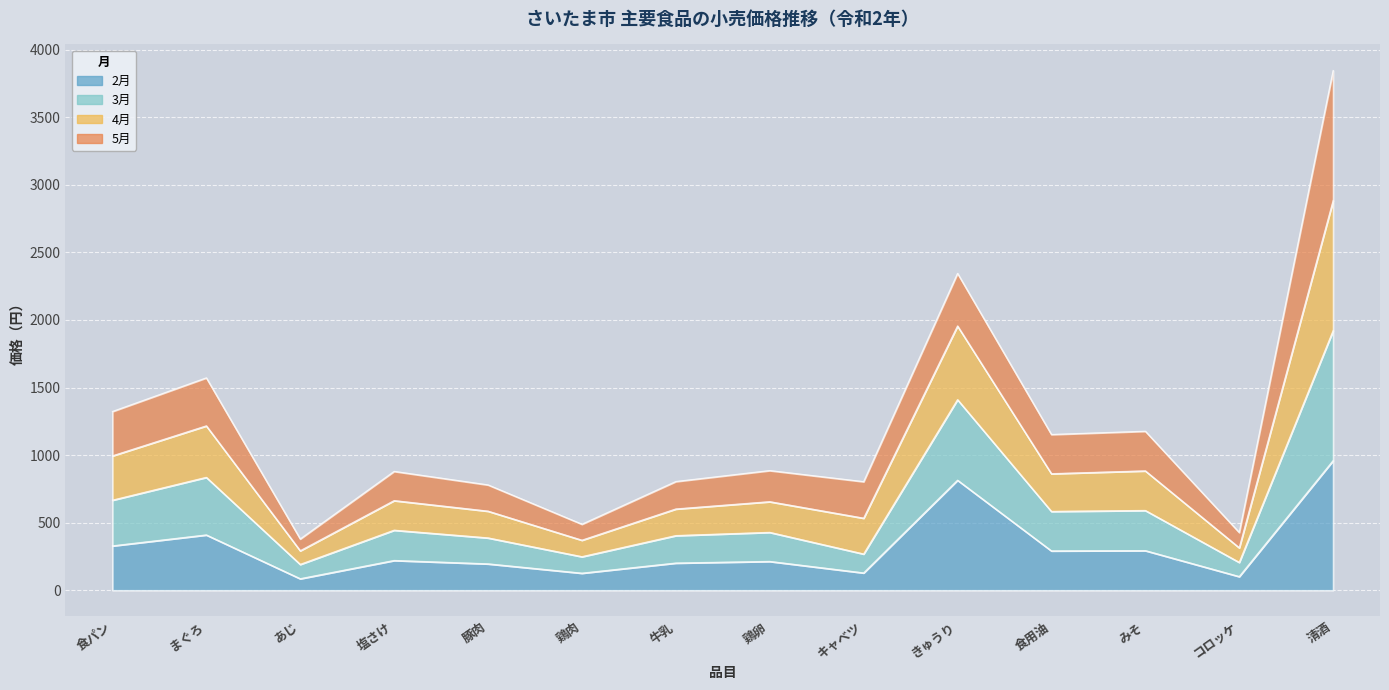

Which label corresponds to the largest value in the chart?

清酒